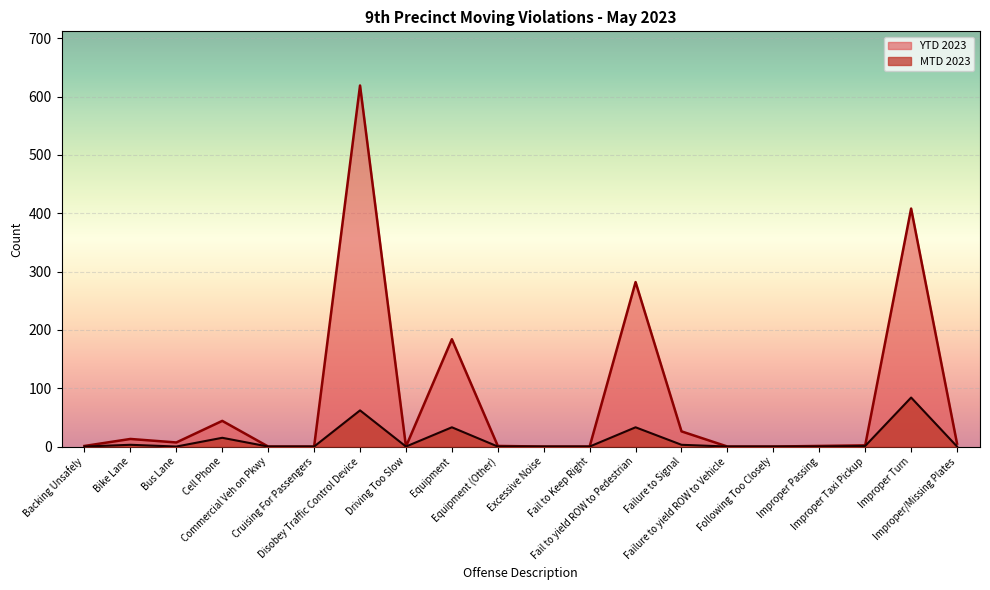

Reading left to right, list all the values displayed in this chart.

MTD 2023: Backing Unsafely=0	Bike Lane=3	Bus Lane=0	Cell Phone=15	Commercial Veh on Pkwy=0	Cruising For Passengers=0	Disobey Traffic Control Device=62	Driving Too Slow=0	Equipment=33	Equipment (Other)=0	Excessive Noise=0	Fail to Keep Right=0	Fail to yield ROW to Pedestrian=33	Failure to Signal=3	Failure to yield ROW to Vehicle=0	Following Too Closely=0	Improper Passing=0	Improper Taxi Pickup=1	Improper Turn=84	Improper/Missing Plates=0
YTD 2023: Backing Unsafely=1	Bike Lane=13	Bus Lane=7	Cell Phone=44	Commercial Veh on Pkwy=0	Cruising For Passengers=0	Disobey Traffic Control Device=619	Driving Too Slow=0	Equipment=184	Equipment (Other)=1	Excessive Noise=0	Fail to Keep Right=0	Fail to yield ROW to Pedestrian=282	Failure to Signal=26	Failure to yield ROW to Vehicle=0	Following Too Closely=0	Improper Passing=1	Improper Taxi Pickup=2	Improper Turn=408	Improper/Missing Plates=5